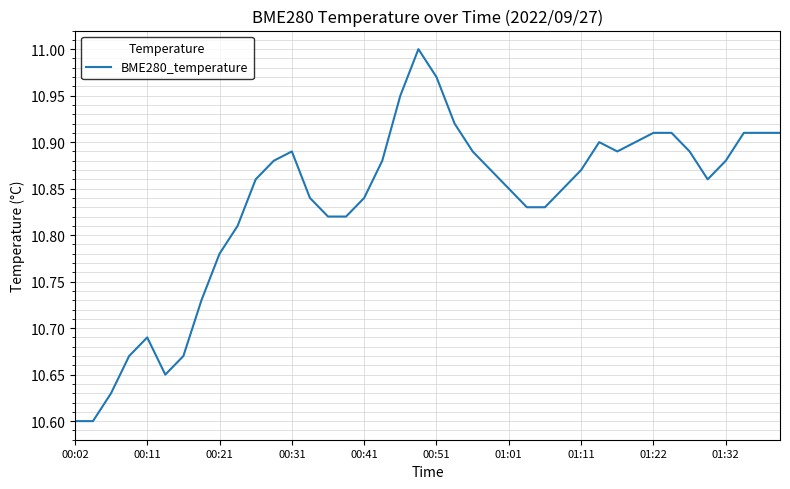

True or false: the data shows 14.4 at 01:11.

False